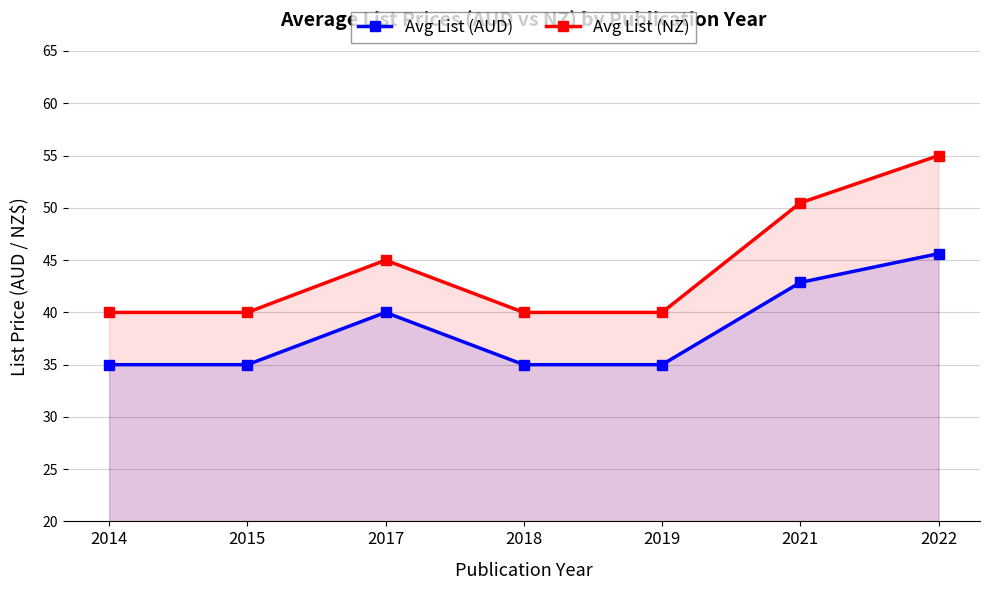

Which has a higher value, 2014 or 2022?

2022